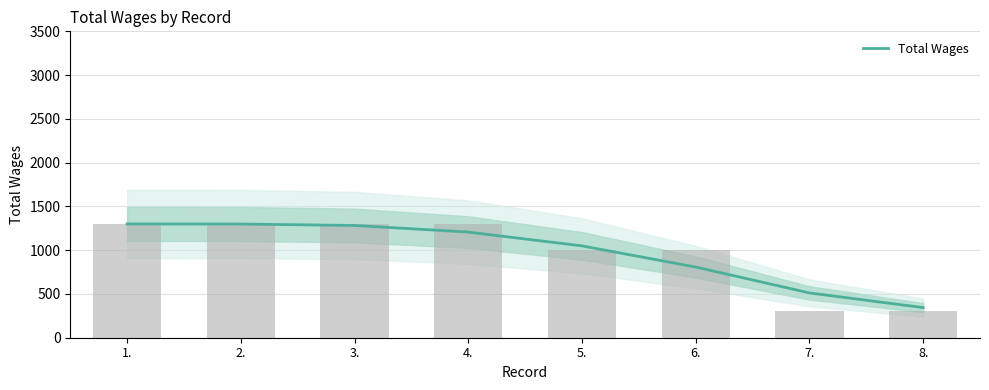

What is the maximum value shown in the chart?

1300.0